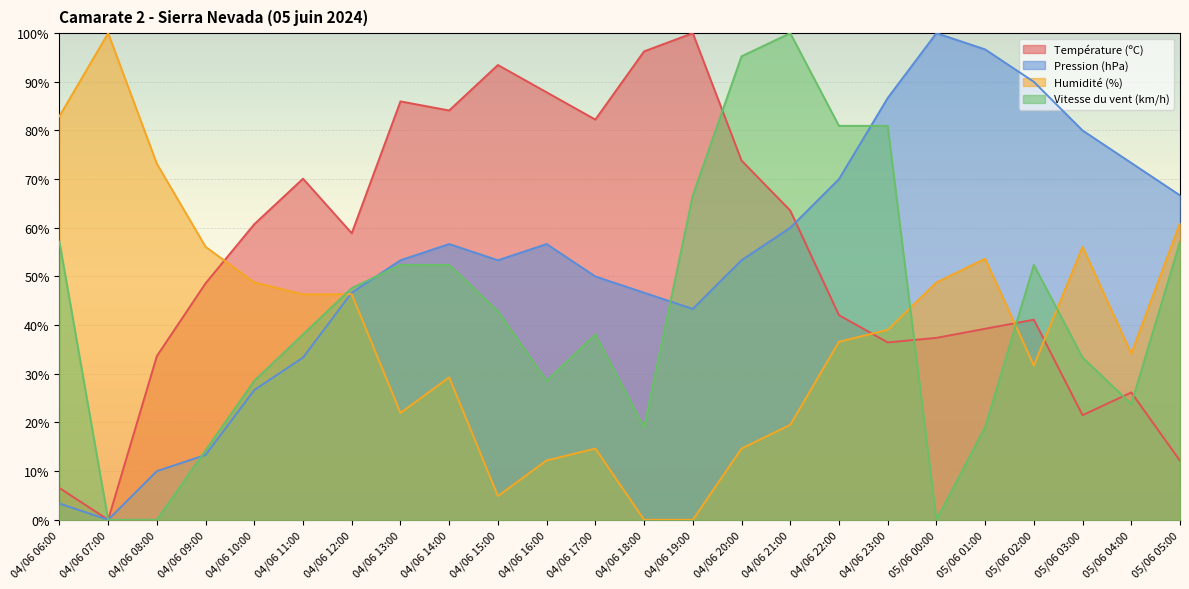

List the labels in order of Humidité (%) value, smallest first.

04/06 18:00, 04/06 19:00, 04/06 15:00, 04/06 16:00, 04/06 17:00, 04/06 20:00, 04/06 21:00, 04/06 13:00, 04/06 14:00, 05/06 02:00, 05/06 04:00, 04/06 22:00, 04/06 23:00, 04/06 11:00, 04/06 12:00, 04/06 10:00, 05/06 00:00, 05/06 01:00, 04/06 09:00, 05/06 03:00, 05/06 05:00, 04/06 08:00, 04/06 06:00, 04/06 07:00